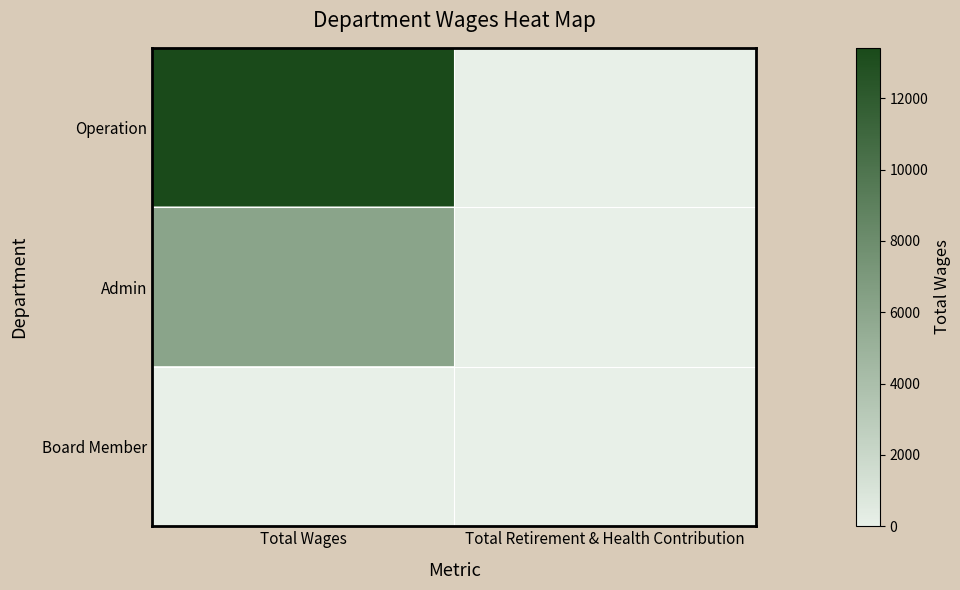

At Total Wages, list the series in order from largest to smallest.

Operation, Admin, Board Member